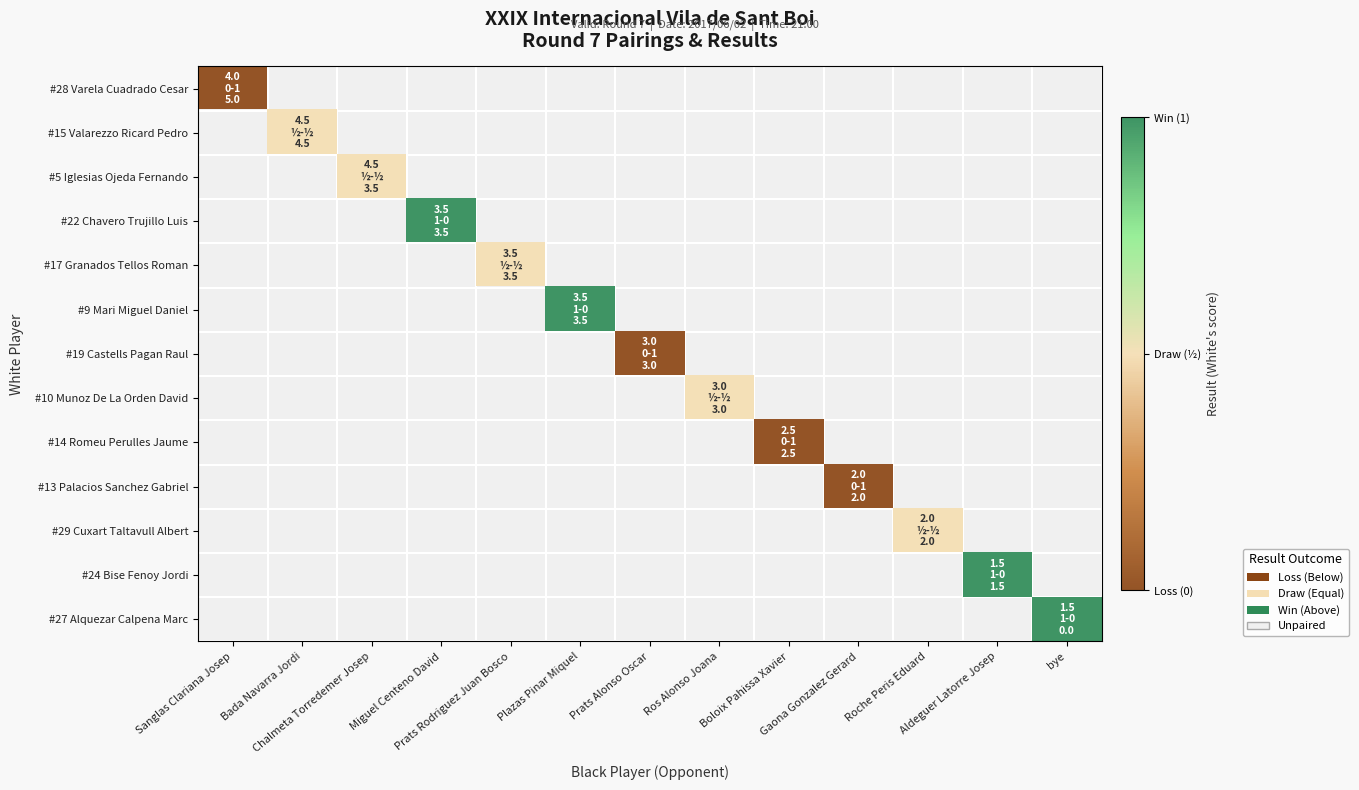

At how many categories does at least one series exceed 0?

9